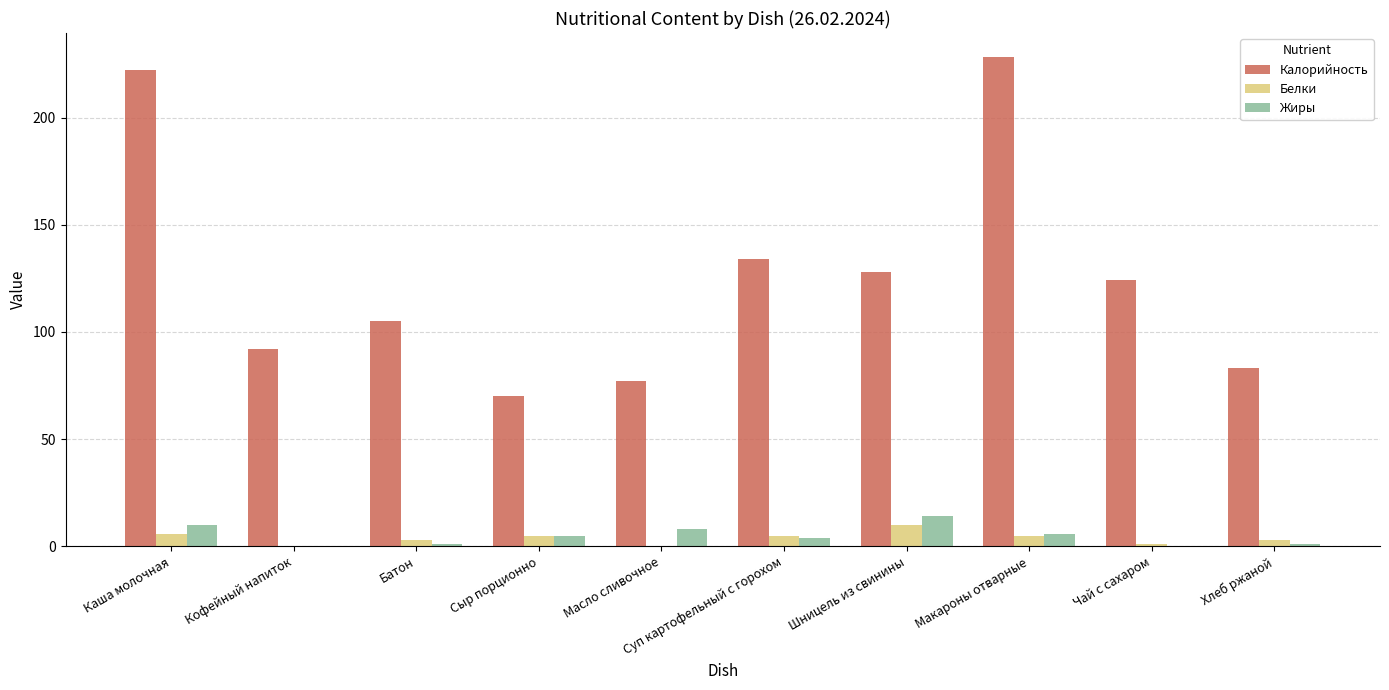

What is the sum of all Белки values?

38.0